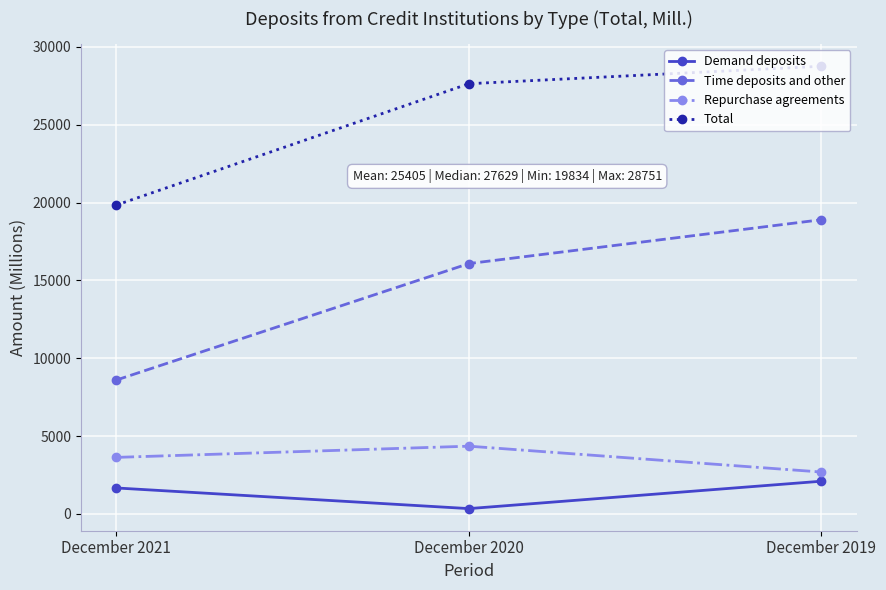

Which series has the widest spread of values?

Time deposits and other